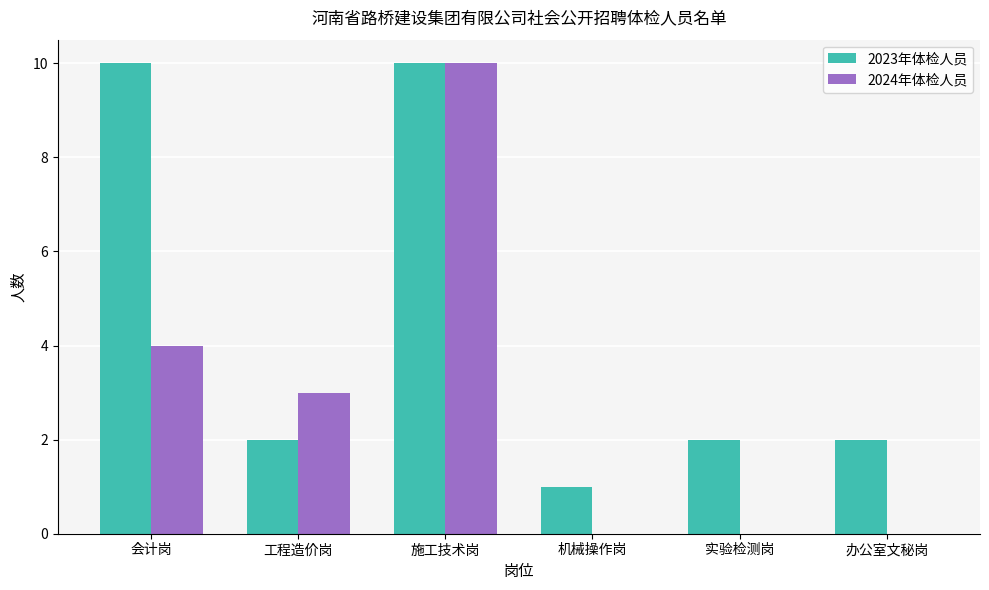

What is the approximate value of 2023年体检人员 at 办公室文秘岗?

2